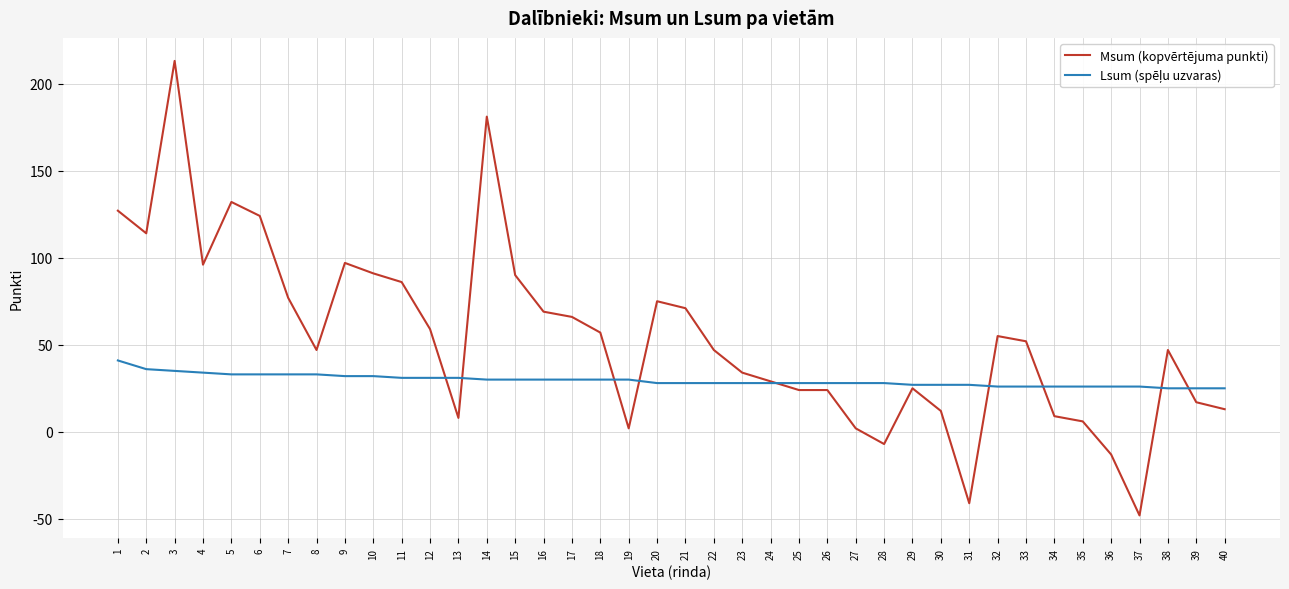

Which series has the largest range (max minus min)?

Msum (kopvērtējuma punkti)